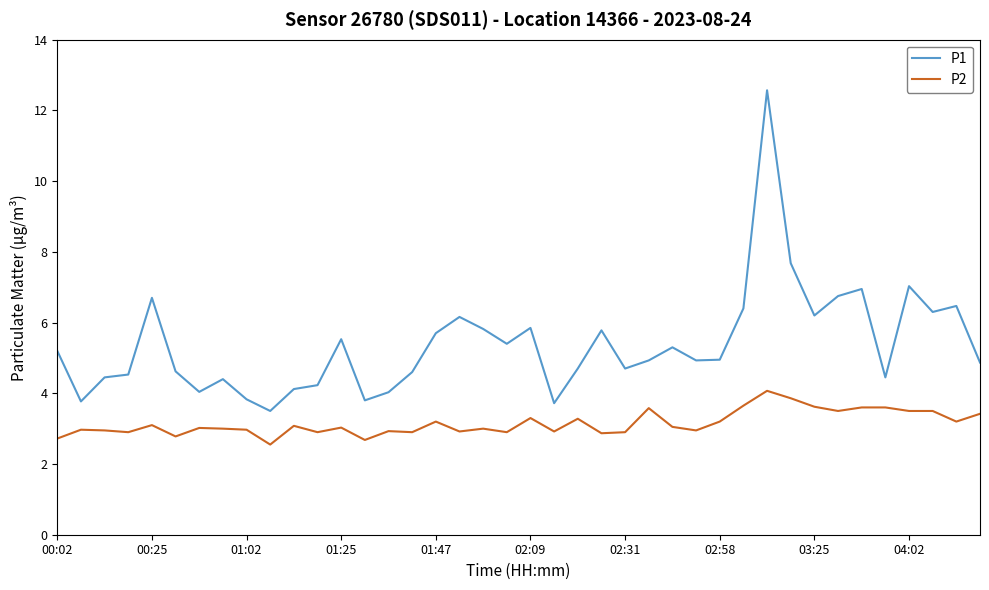

List the series in order of their peak value, highest first.

P1, P2